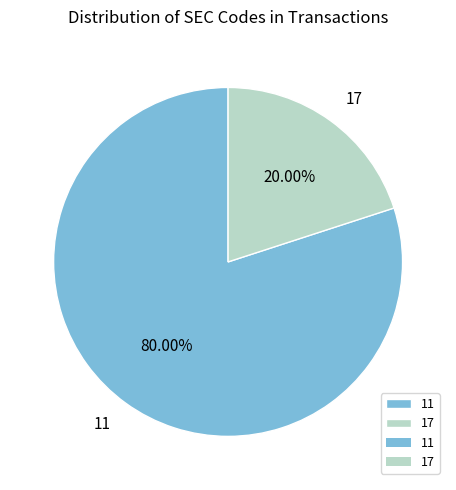

How many segments does this pie chart have?

2